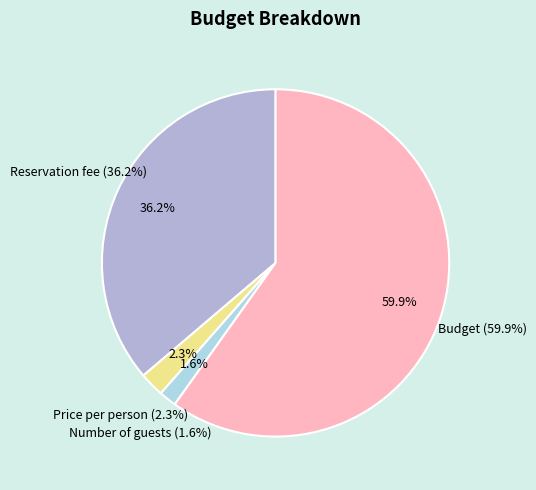

To the nearest percent, what is the combined percentage of Number of guests and Price per person?

4%